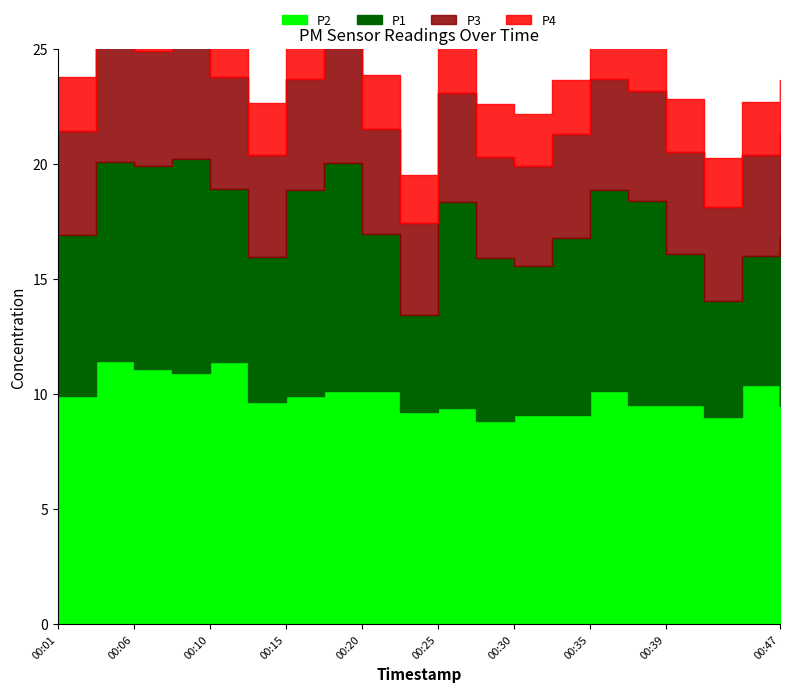

True or false: P1 and P2 cross at least once.

False